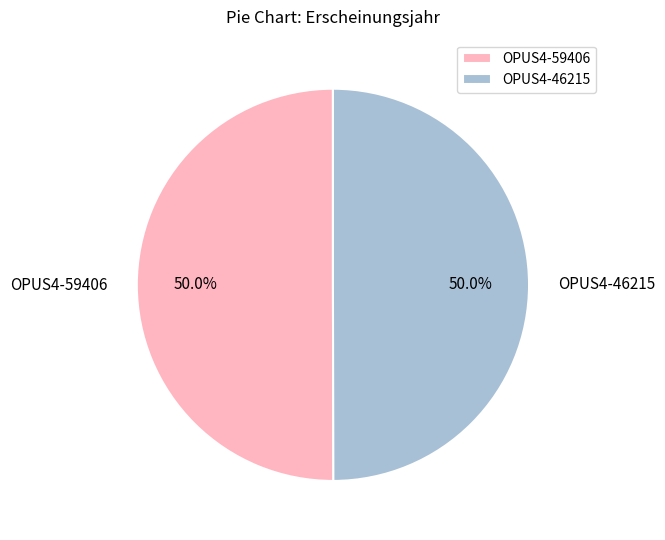

How many slices are in this pie chart?

2